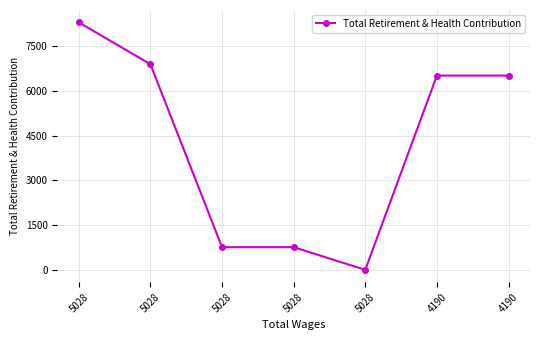

The chart shows a value of 6510 at 4190. True or false?

True